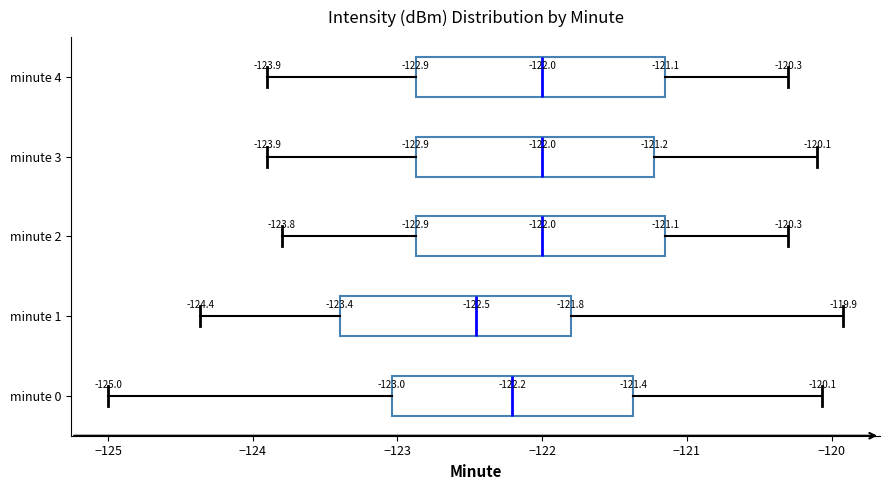

Which box has the furthest to the left median line?

minute 1